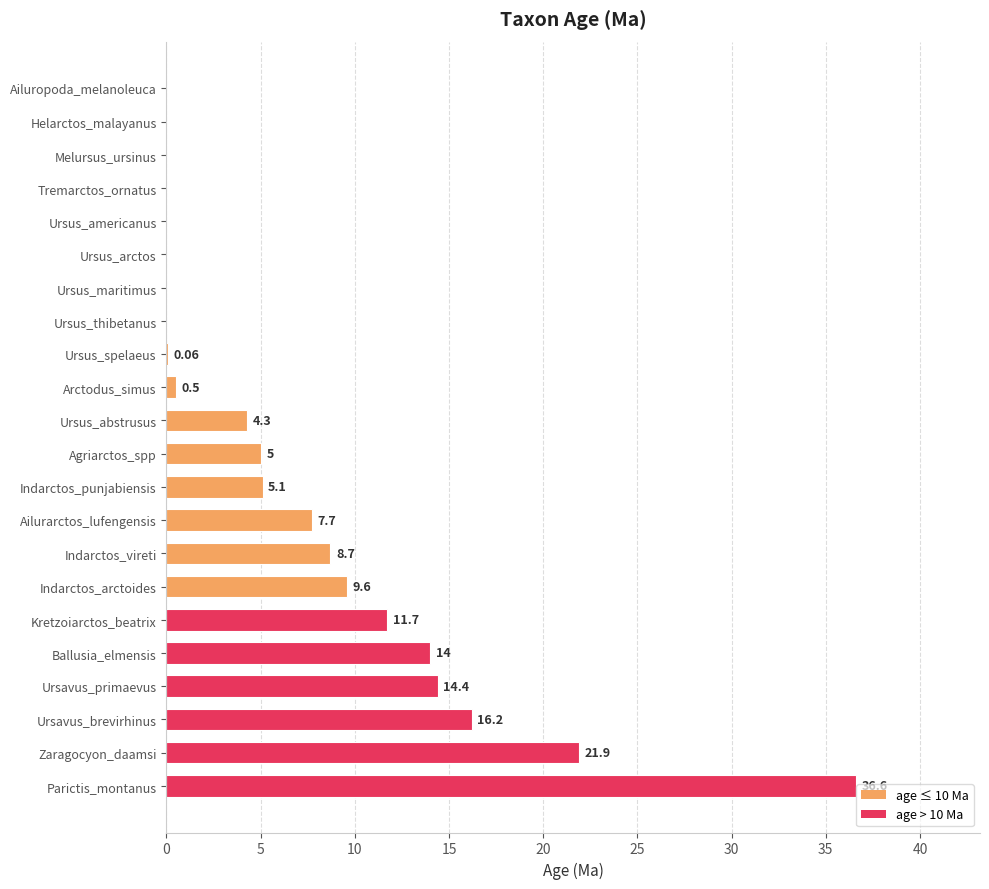

At which label is the value closest to 18?

Ursavus_brevirhinus